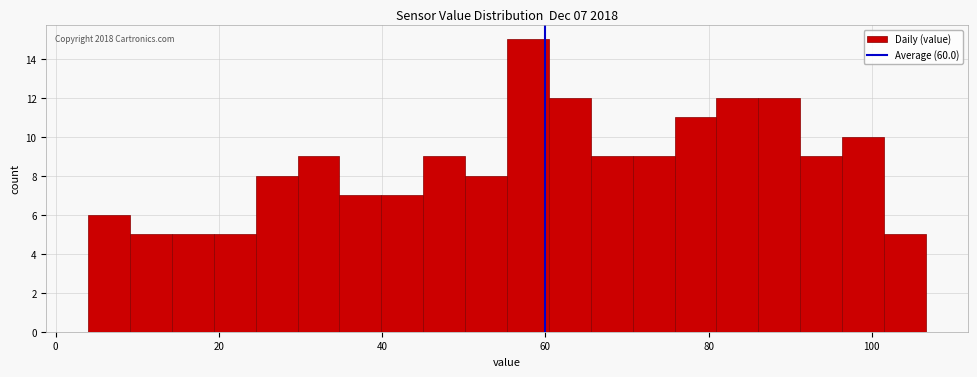

Around what value on the x-axis is the tallest bar? Give the approximate position of its centre, as read against the axis.

58